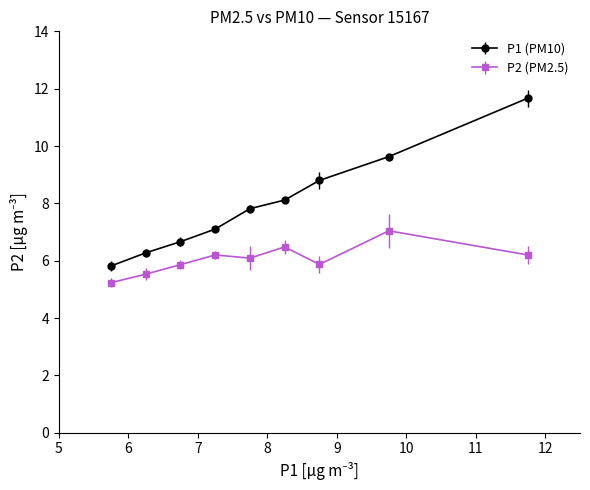

Which series has the largest range (max minus min)?

P1 (PM10)